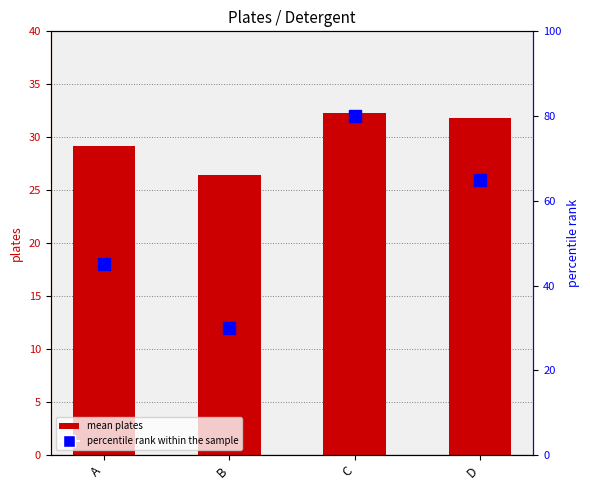

Is it true that mean plates equals 12.6 at A?

False